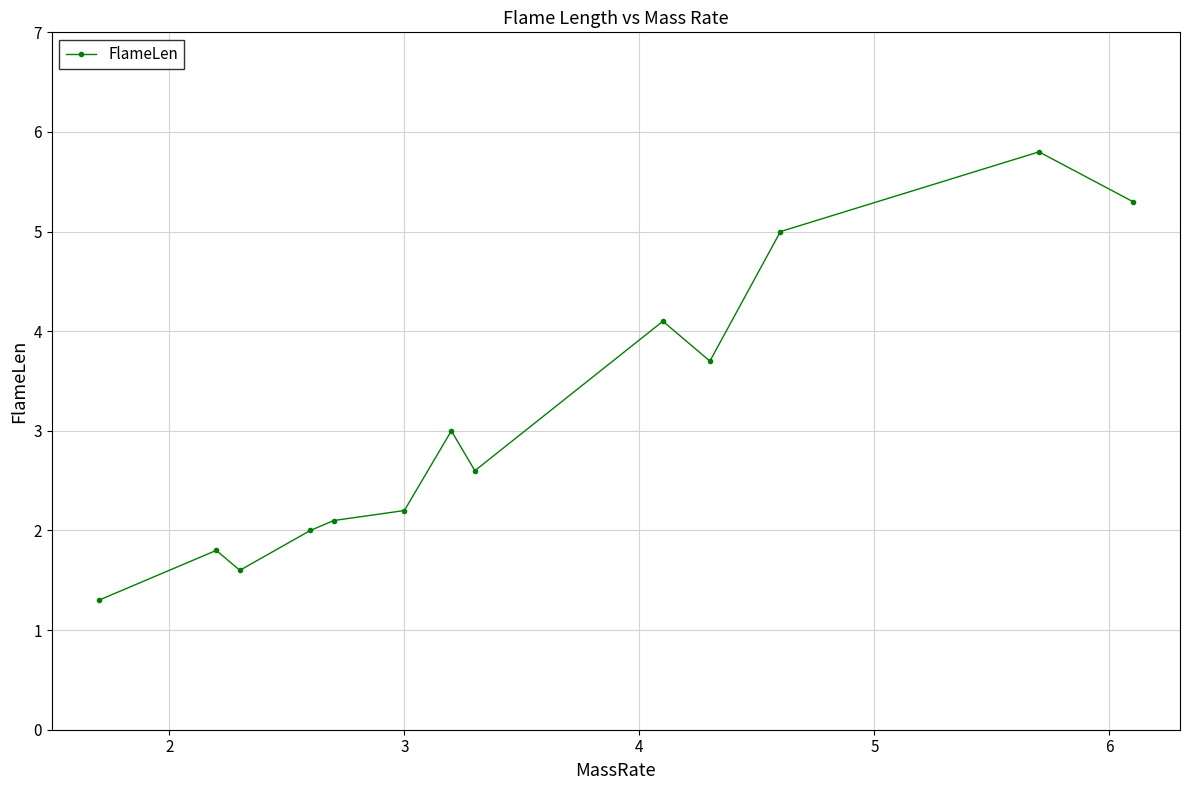

What is the smallest value displayed?

1.3